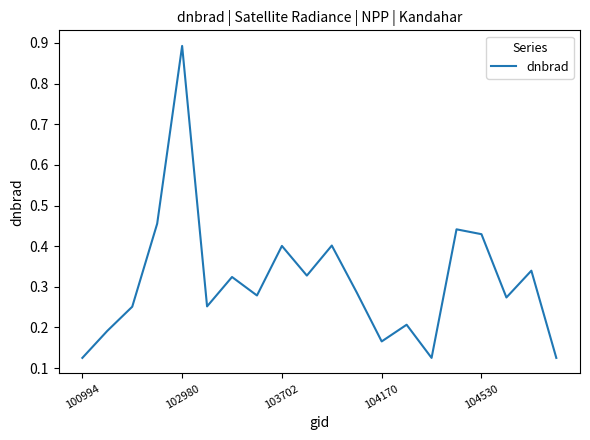

What is the difference between the maximum and minimum values?

0.8